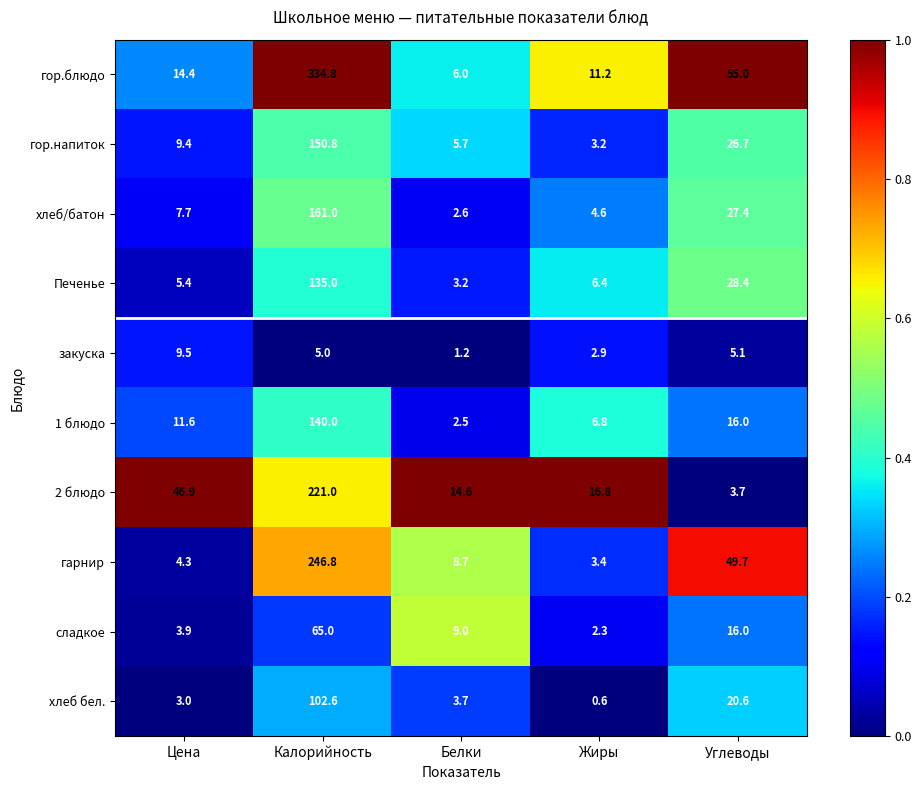

At how many categories does at least one series exceed 0?

5